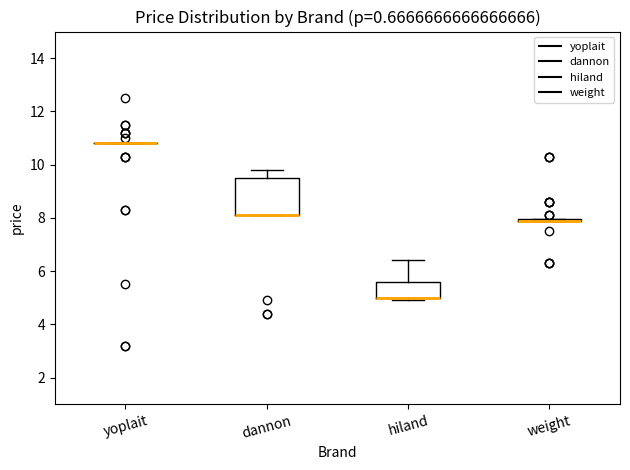

Where is the lower edge of the box for dannon on the y-axis? The values are not printed on the chart, so give them approximately, as read against the axis.

8.2